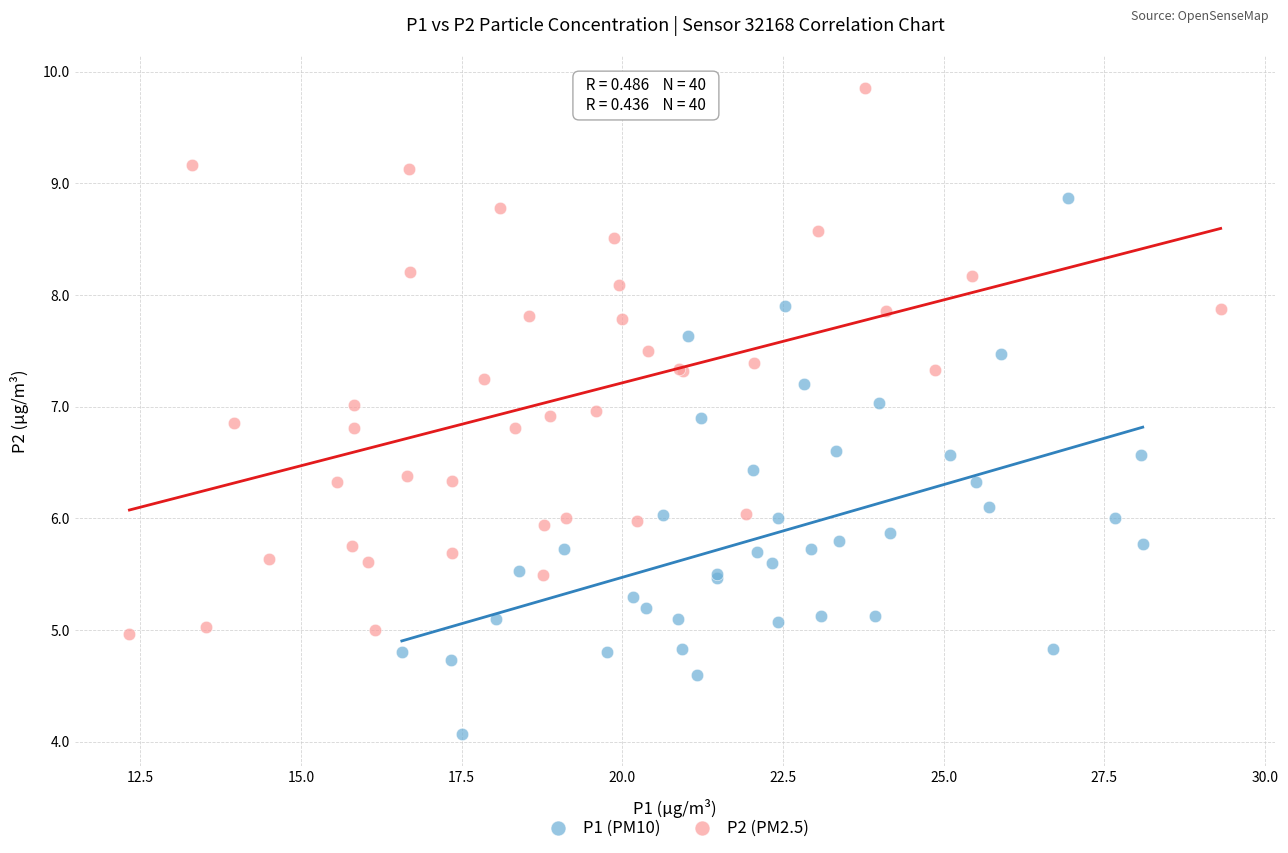

Which series contains the lowest Y value?

P1 (PM10)